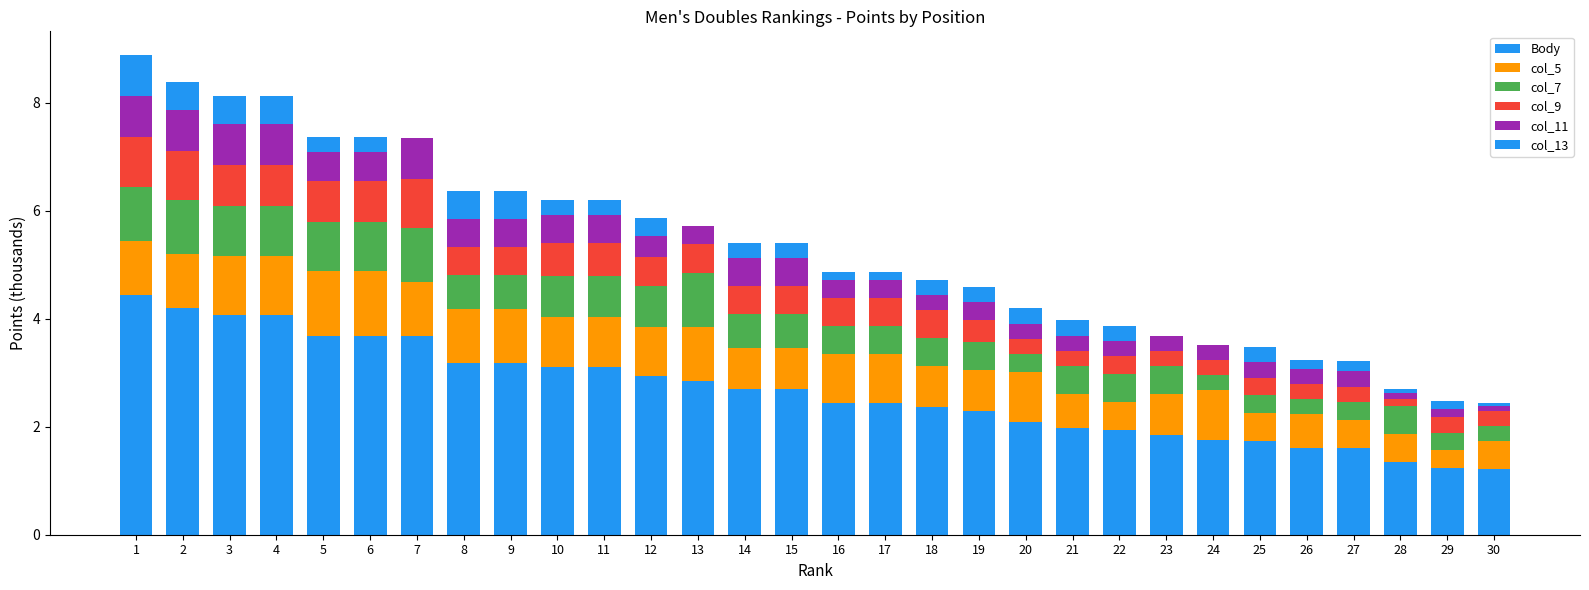

Does the chart contain stacked bars?

Yes